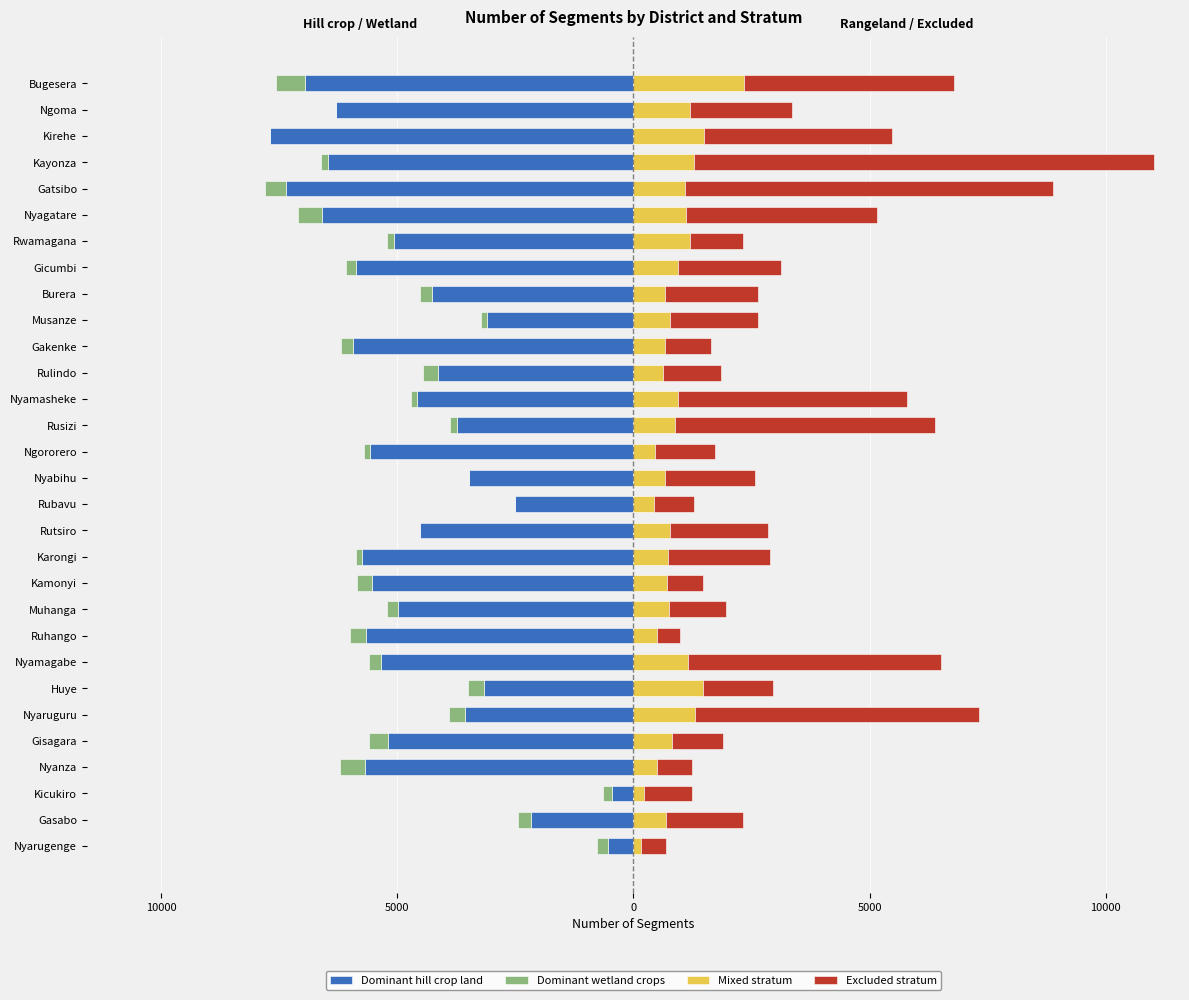

Between Rubavu and Nyamasheke, which series saw the biggest shift?

Excluded stratum